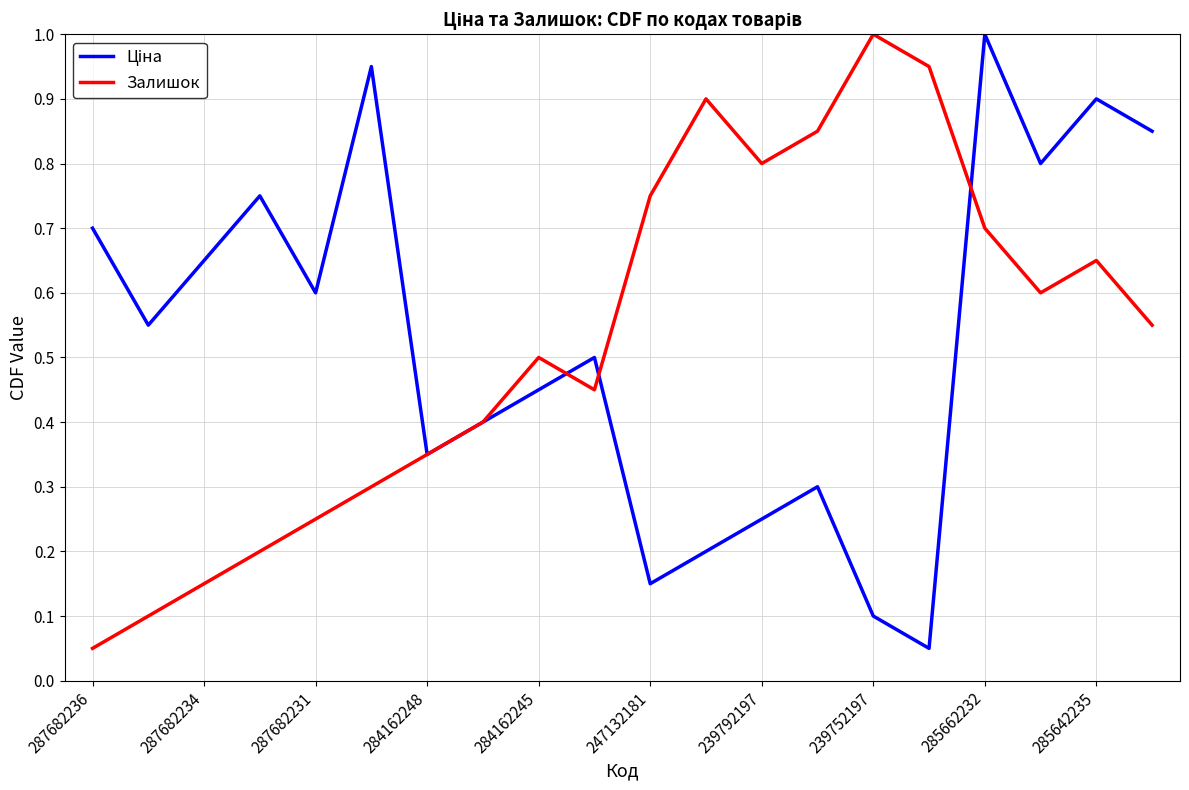

What is the greatest value displayed?

1.0